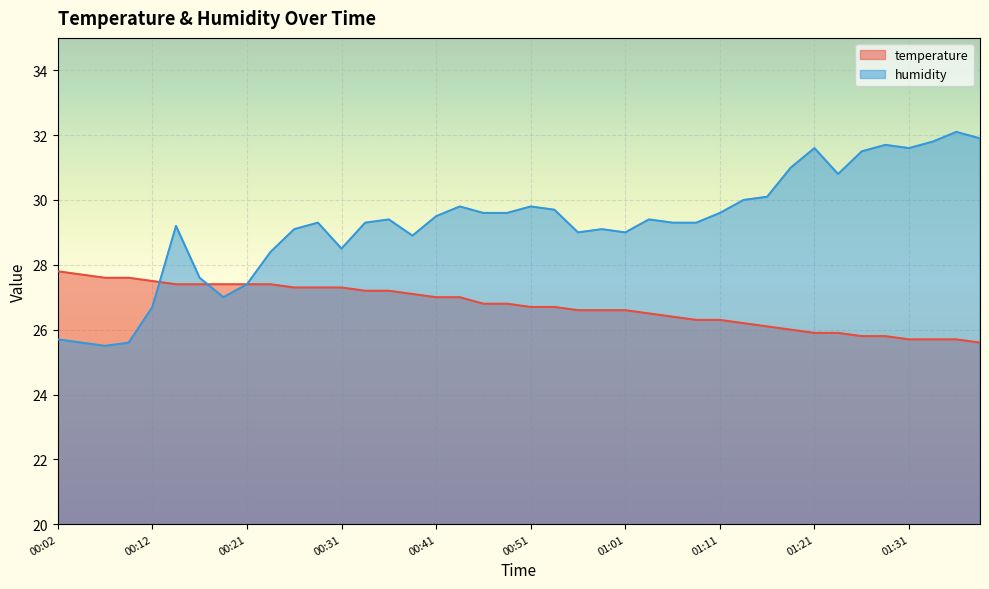

How many values in the temperature series are below 26?

8